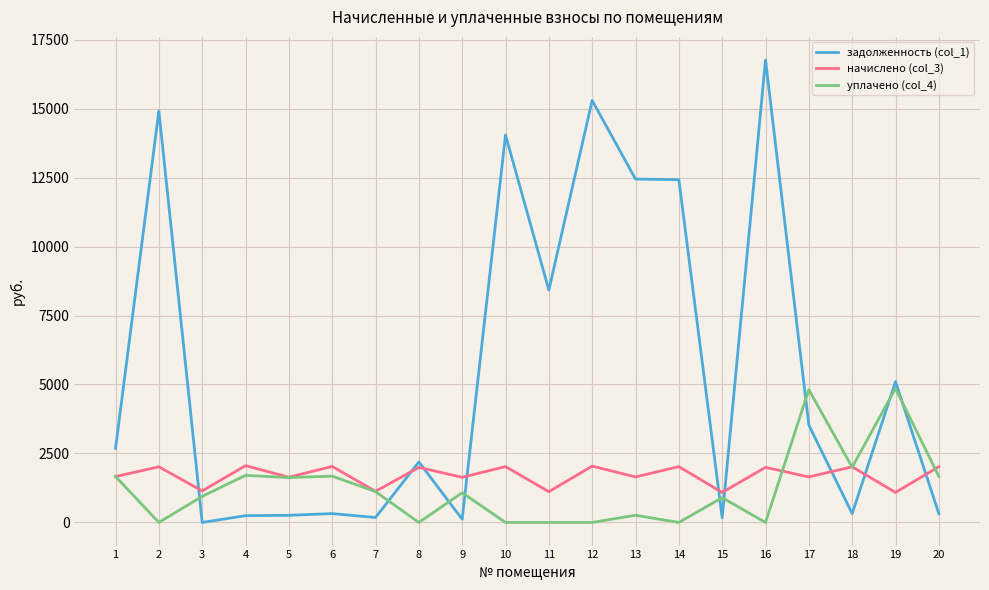

At which label is уплачено (col_4) closest to 2430?

18